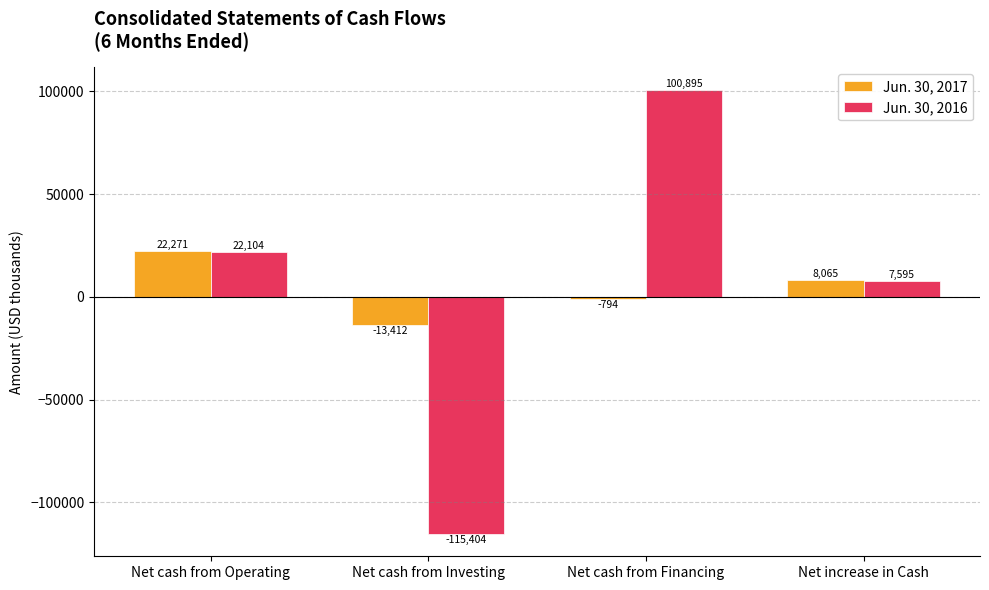

Reading right to left, what are all the values shown in this chart?

Jun. 30, 2017: Net increase in Cash=8065	Net cash from Financing=-794	Net cash from Investing=-13412	Net cash from Operating=22271
Jun. 30, 2016: Net increase in Cash=7595	Net cash from Financing=100895	Net cash from Investing=-115404	Net cash from Operating=22104